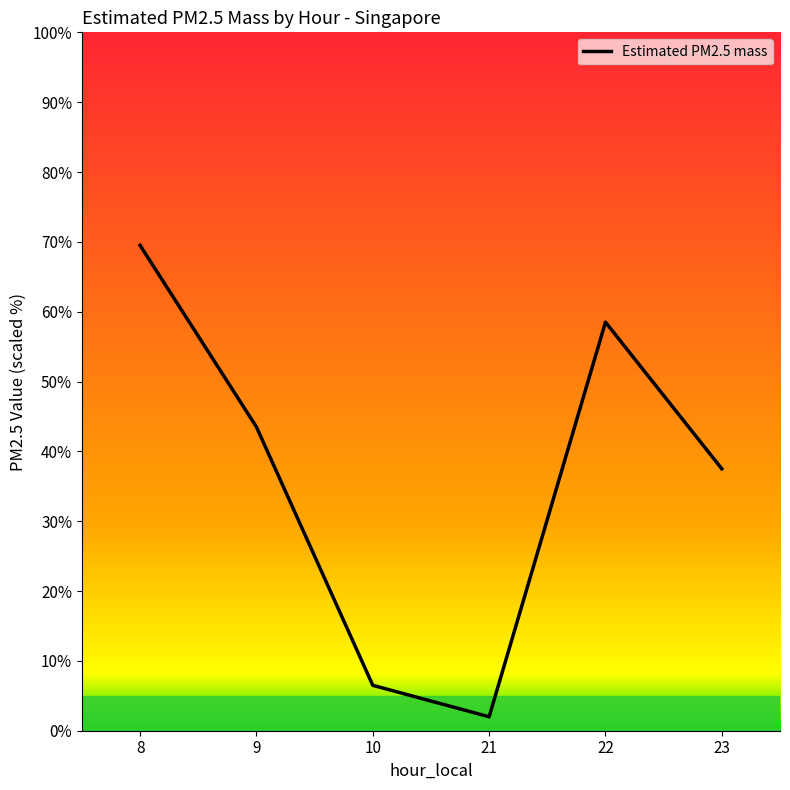

Is it true that the value at 8 is 69.5?

True